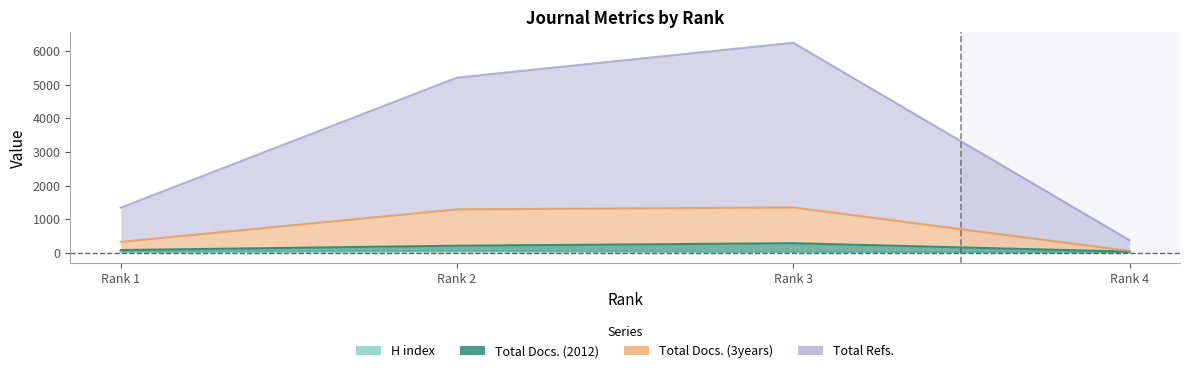

What is the value of the H index point at the 1st from the left?

35